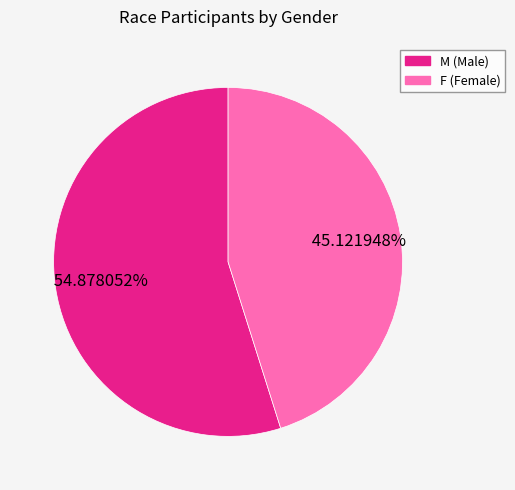

What is the smallest slice in the pie chart?

F